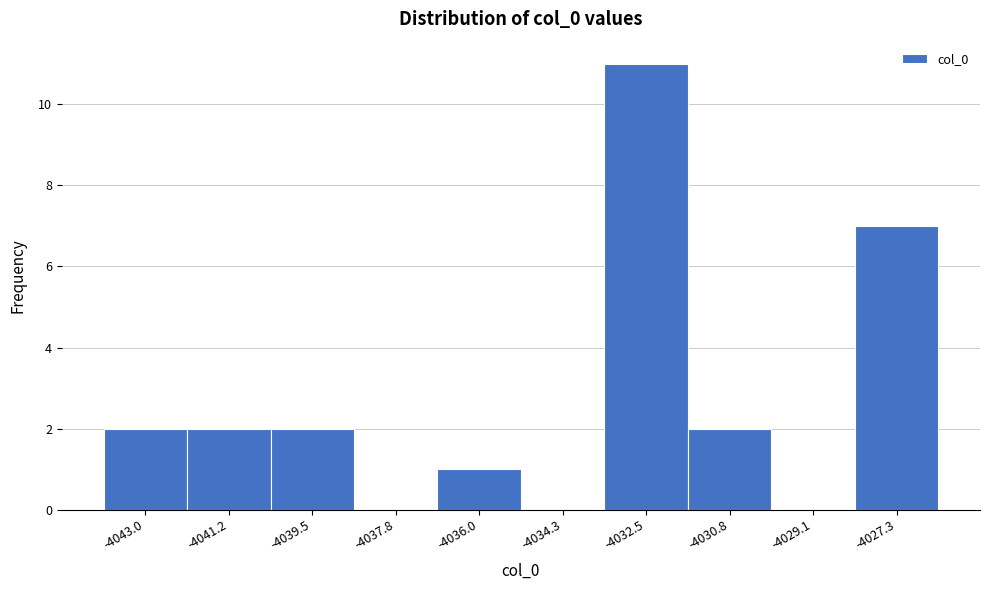

Reading left to right, transcribe all the data shown in this chart.

-4043.0=2	-4041.2=2	-4039.5=2	-4037.8=0	-4036.0=1	-4034.3=0	-4032.5=11	-4030.8=2	-4029.1=0	-4027.3=7